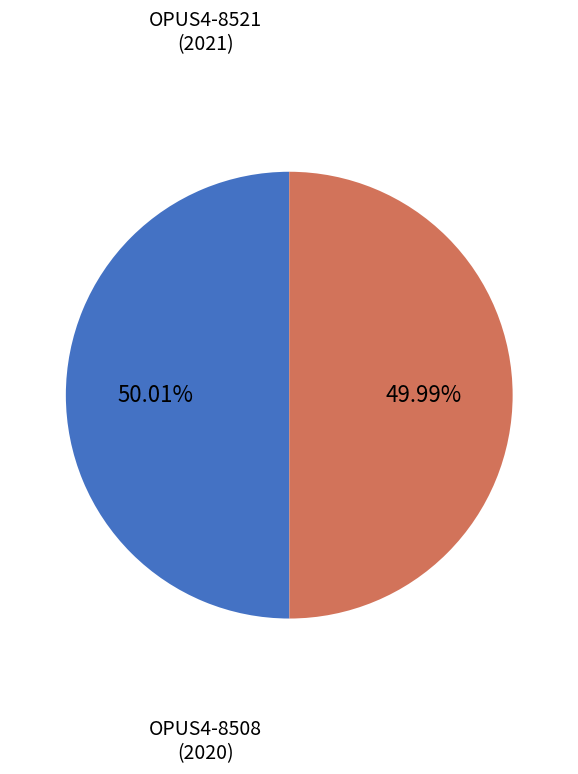

Is there any slice that represents more than half of the pie?

Yes